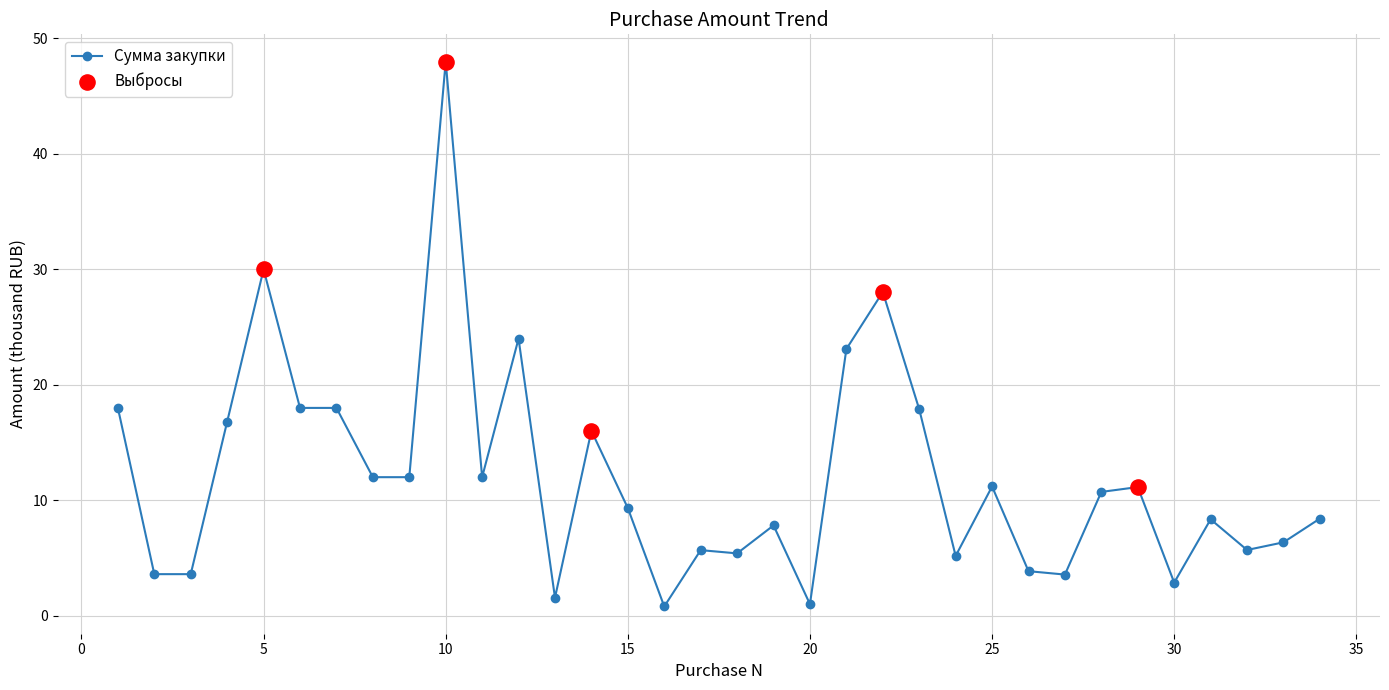

What is the difference between the maximum and minimum values?

47.2